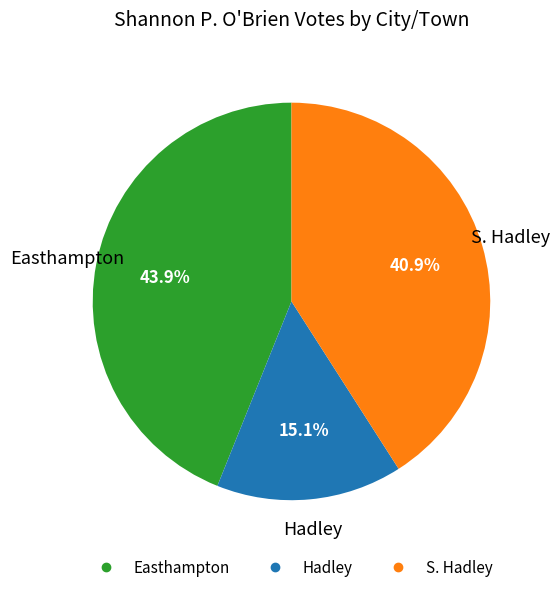

Which slice is the smallest?

Hadley